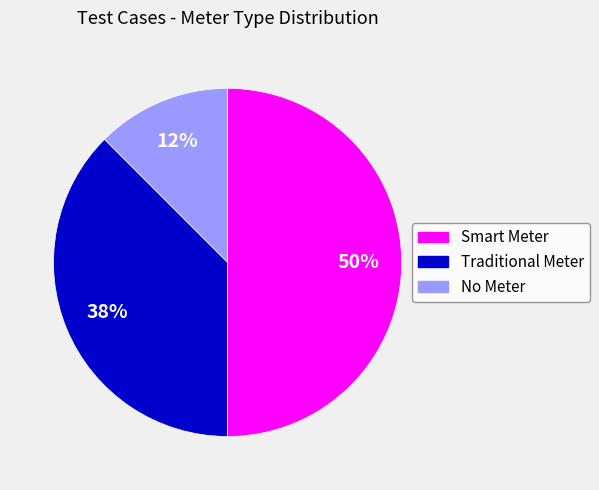

Combined, do Smart Meter and Traditional Meter account for over 50%?

Yes